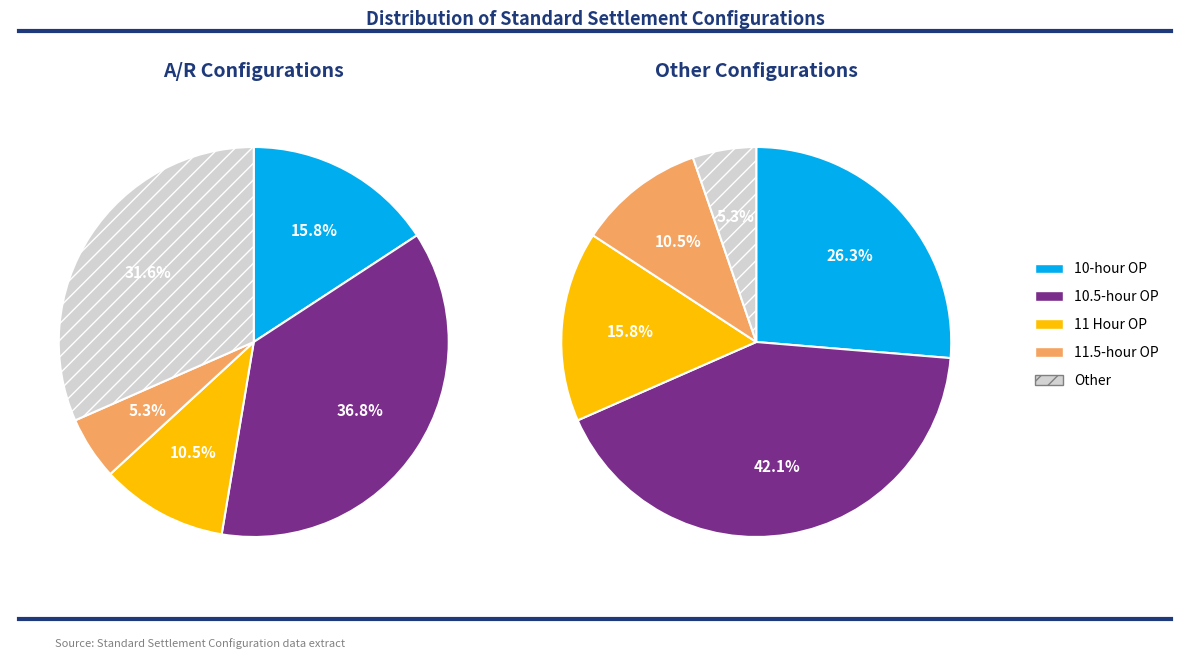

To the nearest percent, what is the difference between the Other and 11 Hour OP slice percentages?

21%